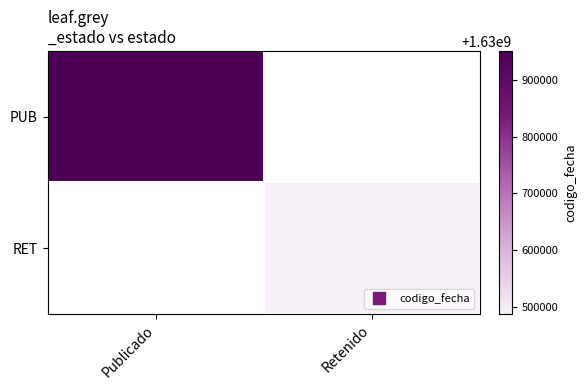

Which series has the widest spread of values?

PUB